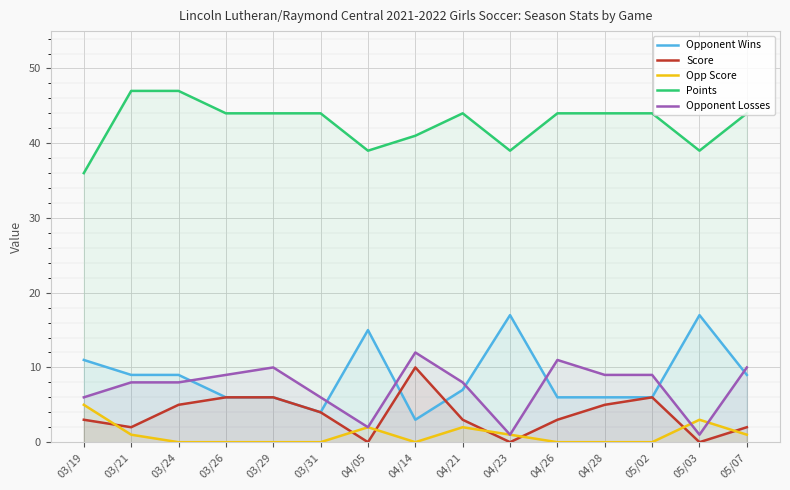

At which category does Opponent Wins reach its first local valley?

03/31